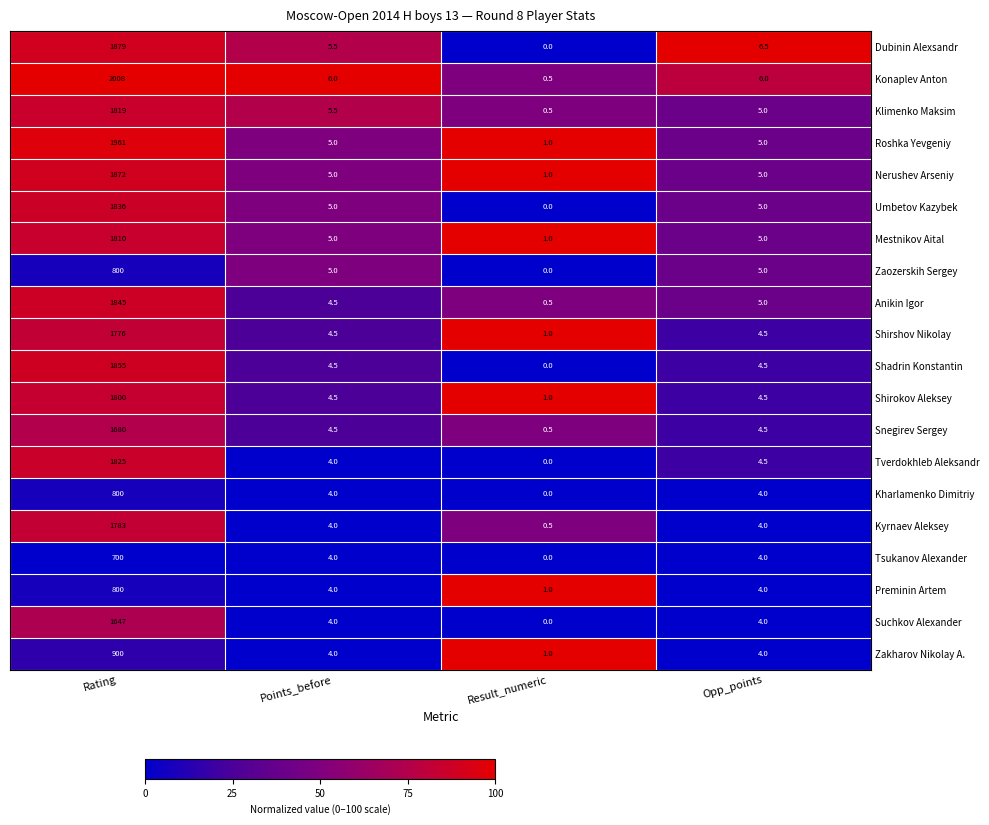

What is the maximum value shown in the chart?

2008.0